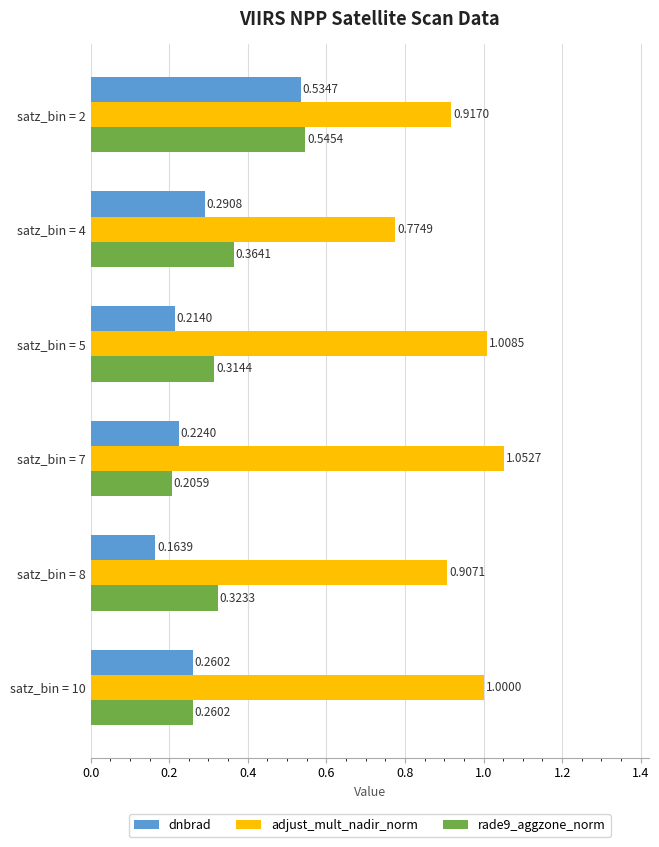

Which series has the widest spread of values?

dnbrad